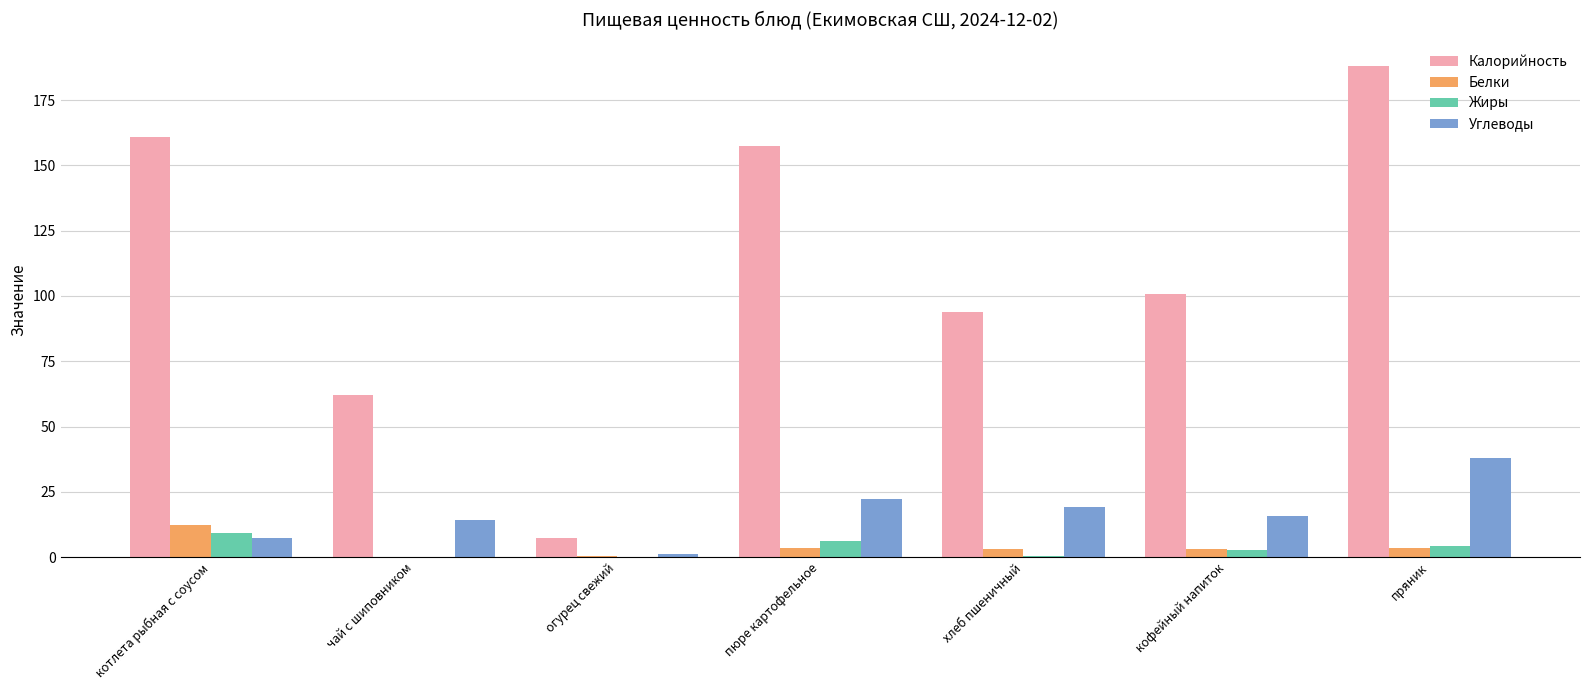

What is the approximate value of Жиры at кофейный напиток?

2.7